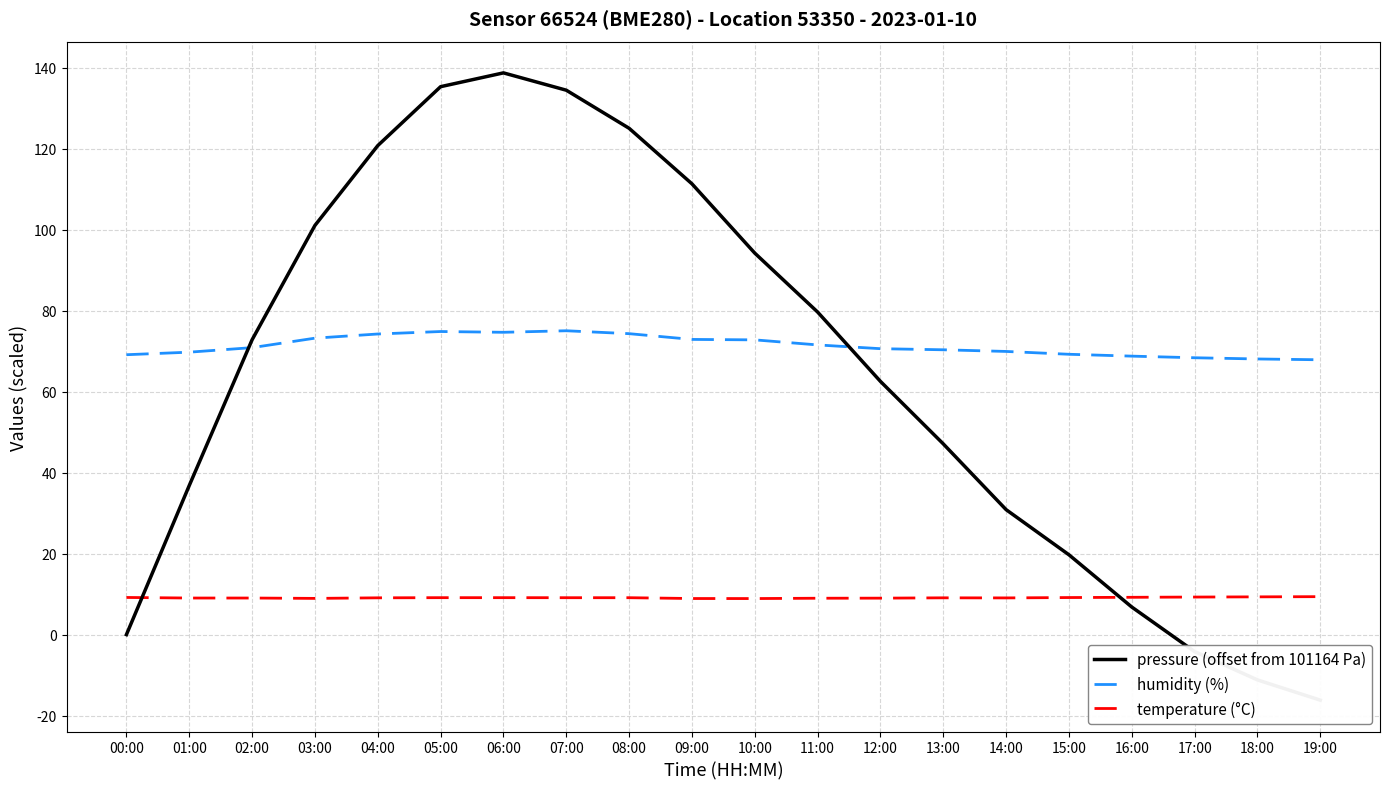

What is the difference between the humidity (%) values at 01:00 and 12:00?

0.9